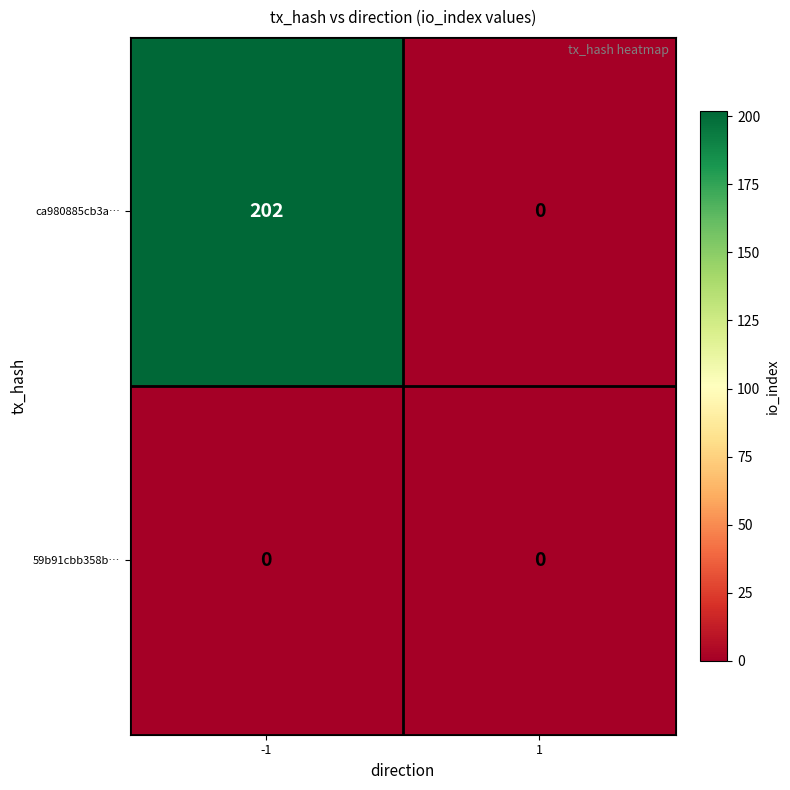

Rank the series at -1 from lowest to highest value.

59b91cbb358b…, ca980885cb3a…